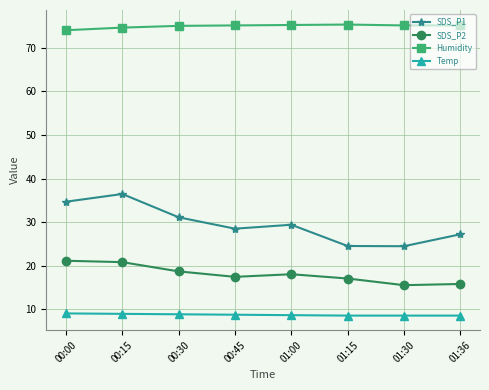

In Humidity, how many points are higher than both neighbors (excluding endpoints)?

1